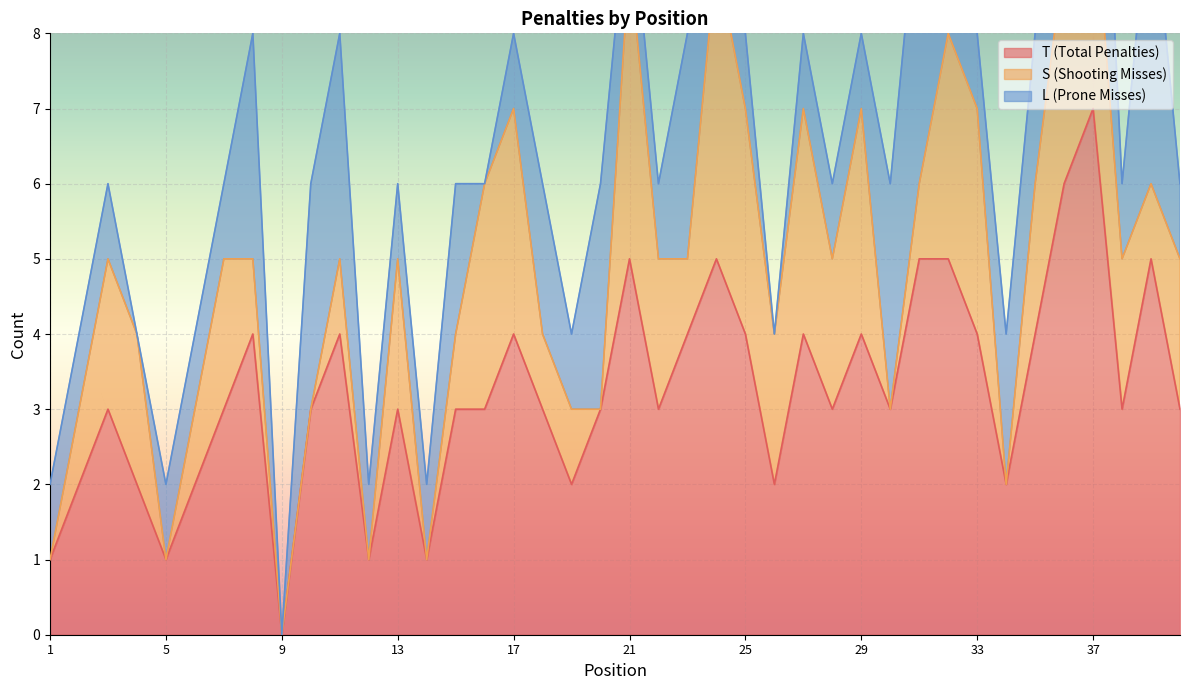

Which category has the highest value in the T (Total Penalties) series?

37